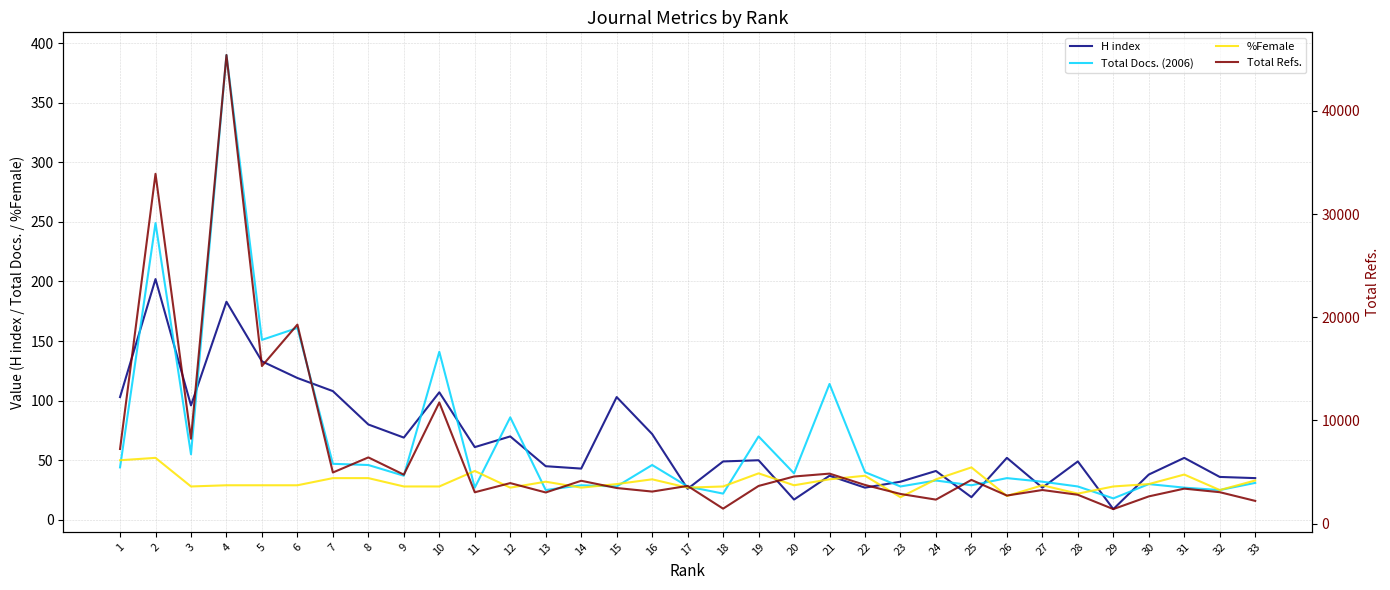

At how many categories does at least one series exceed 30907?

2